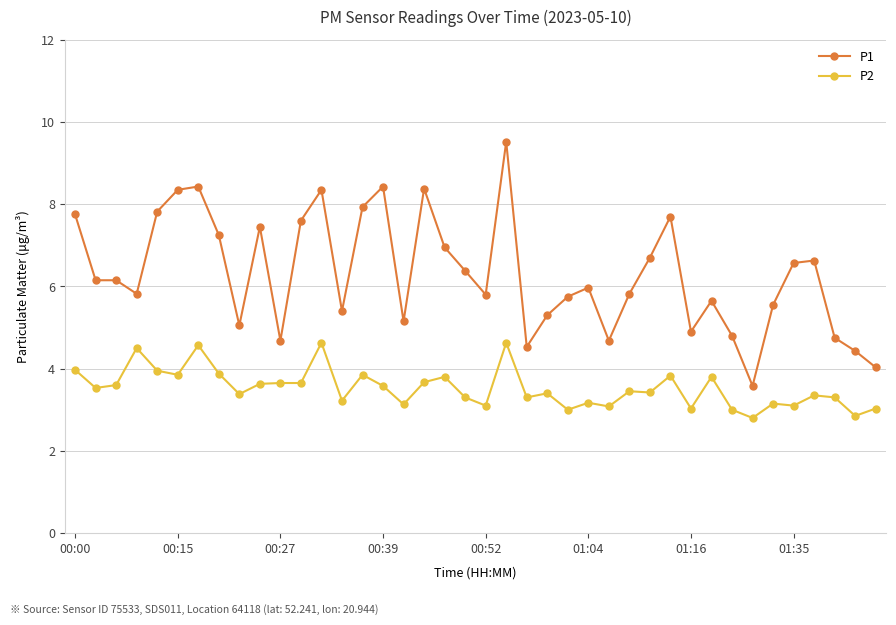

Rank the series by their average value, from highest to lowest.

P1, P2